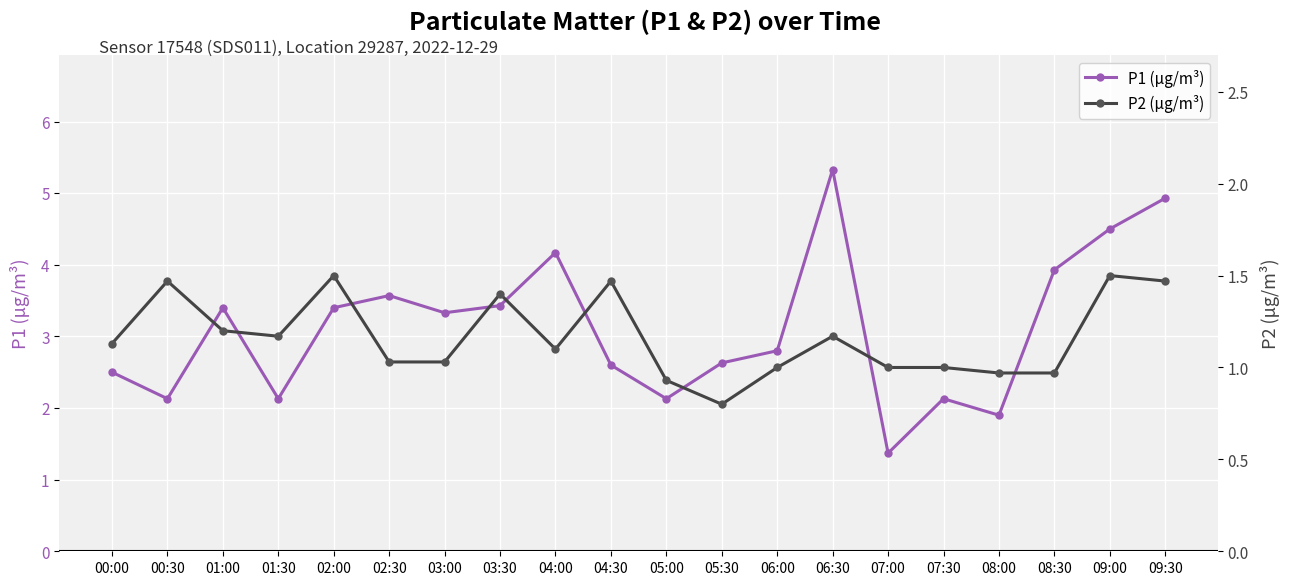

In P1, how many points are lower than both neighbors (excluding endpoints)?

6